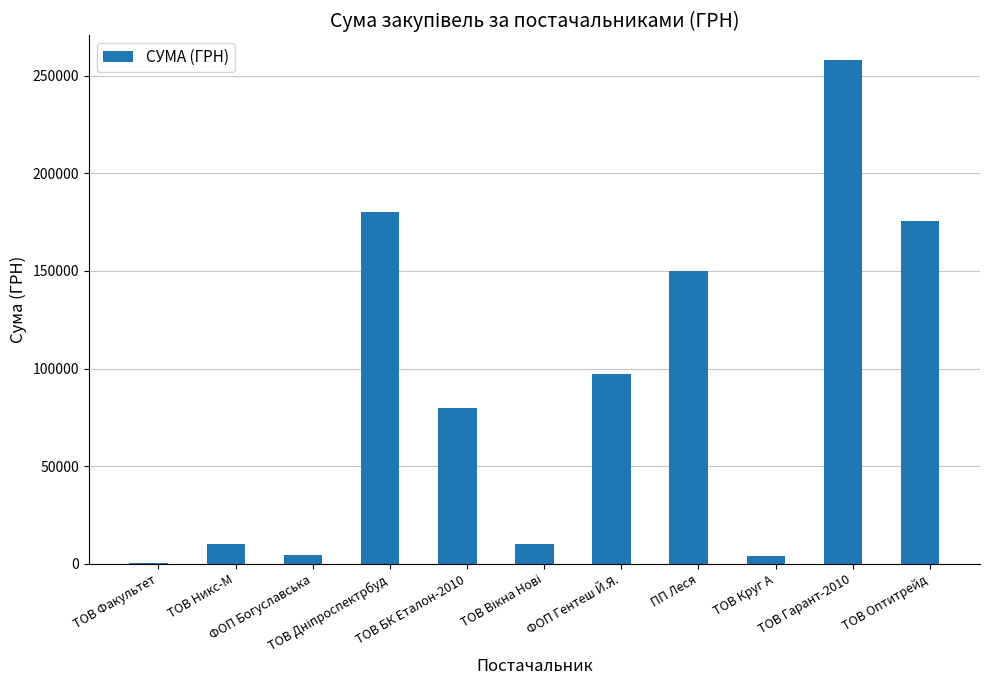

What is the greatest value displayed?

257856.8